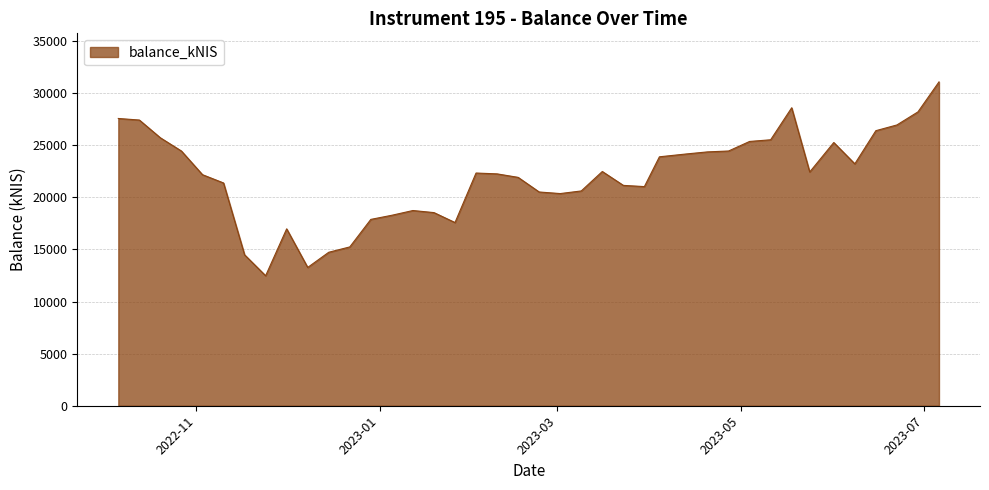

What is the smallest value displayed?

12475.6